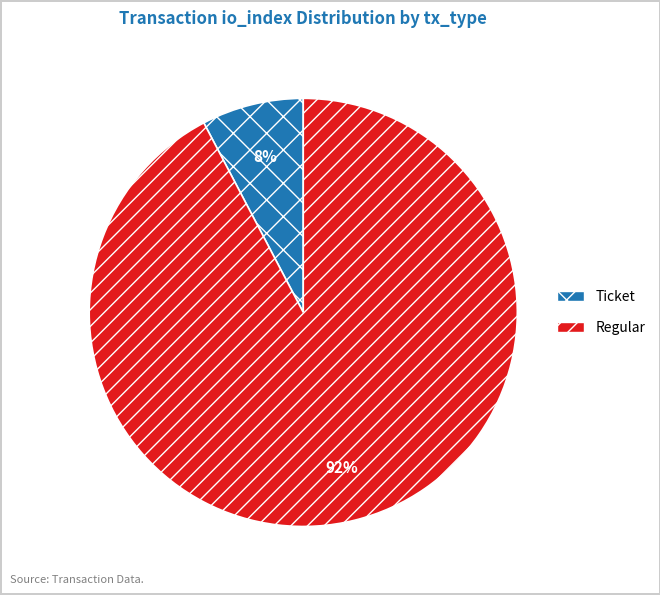

Combined, do Ticket and Regular account for over 50%?

Yes